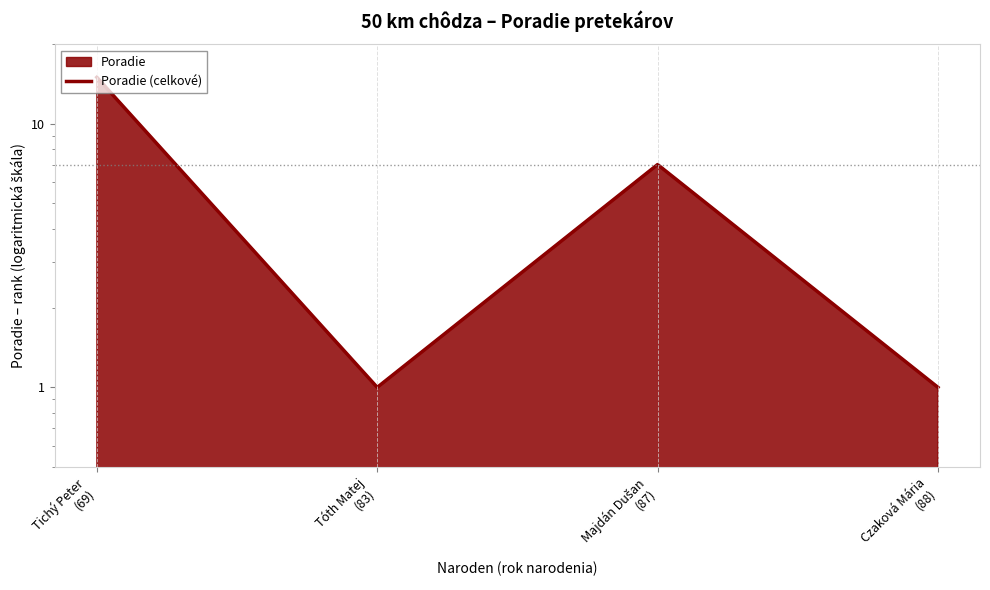

Where is the first local minimum?

Tóth Matej
(83)